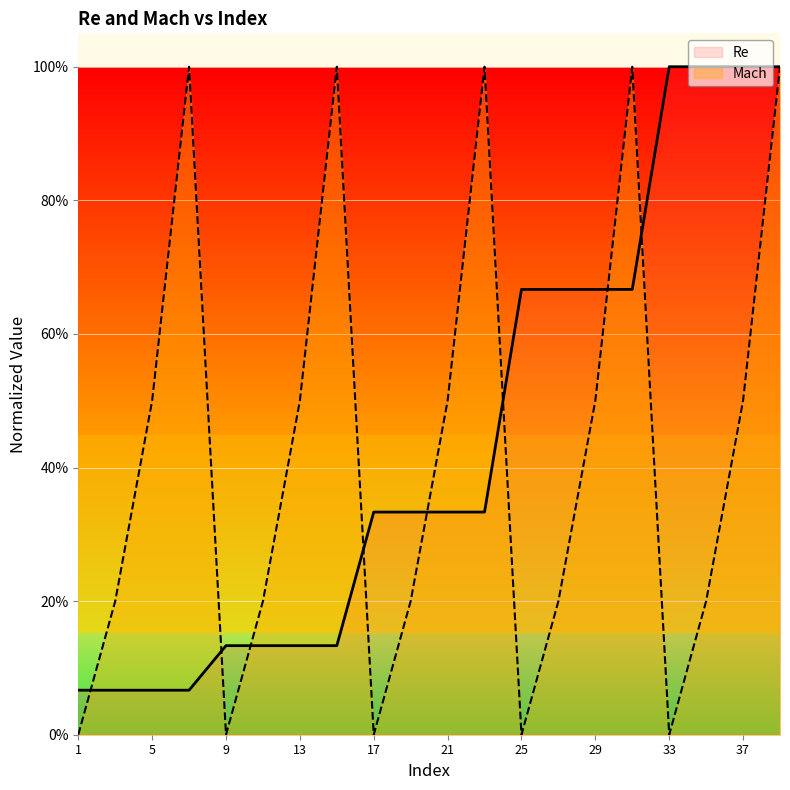

How many data points in Mach are above 0?

15